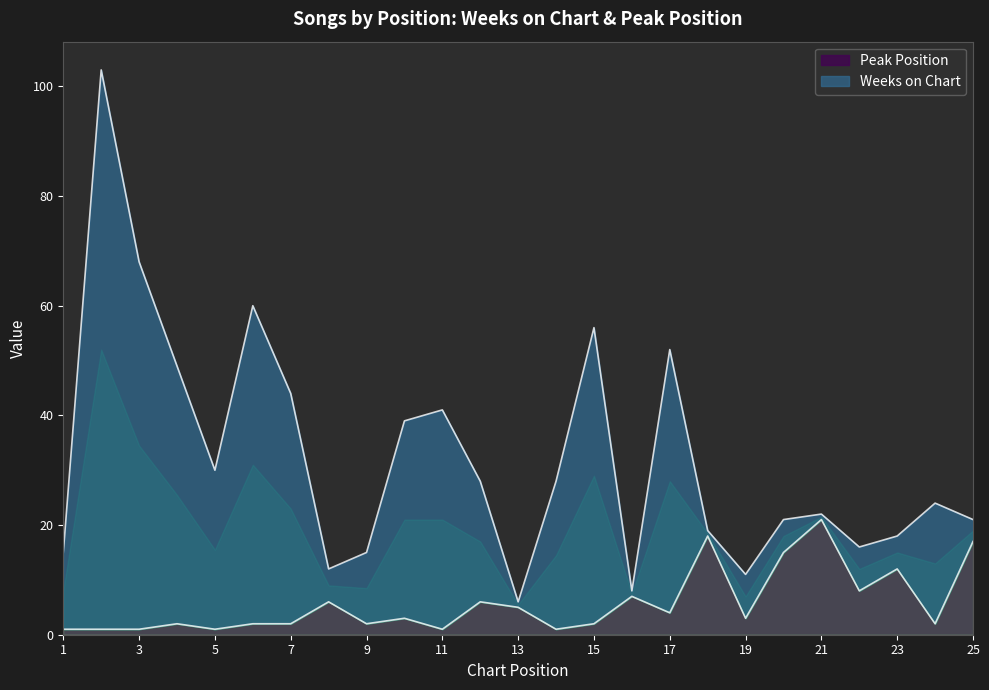

Reading right to left, extract all data points from this chart.

17	2	12	8	21	15	3	18	4	7	2	1	5	6	1	3	2	6	2	2	1	2	1	1	1